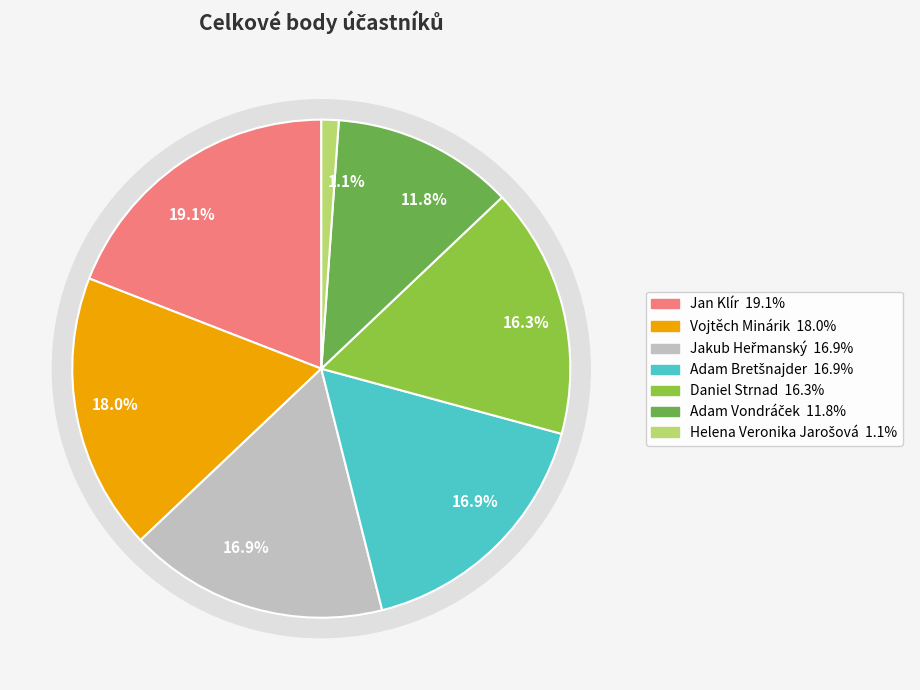

To the nearest percent, what is the difference between the Jakub Heřmanský and Adam Vondráček slice percentages?

5%